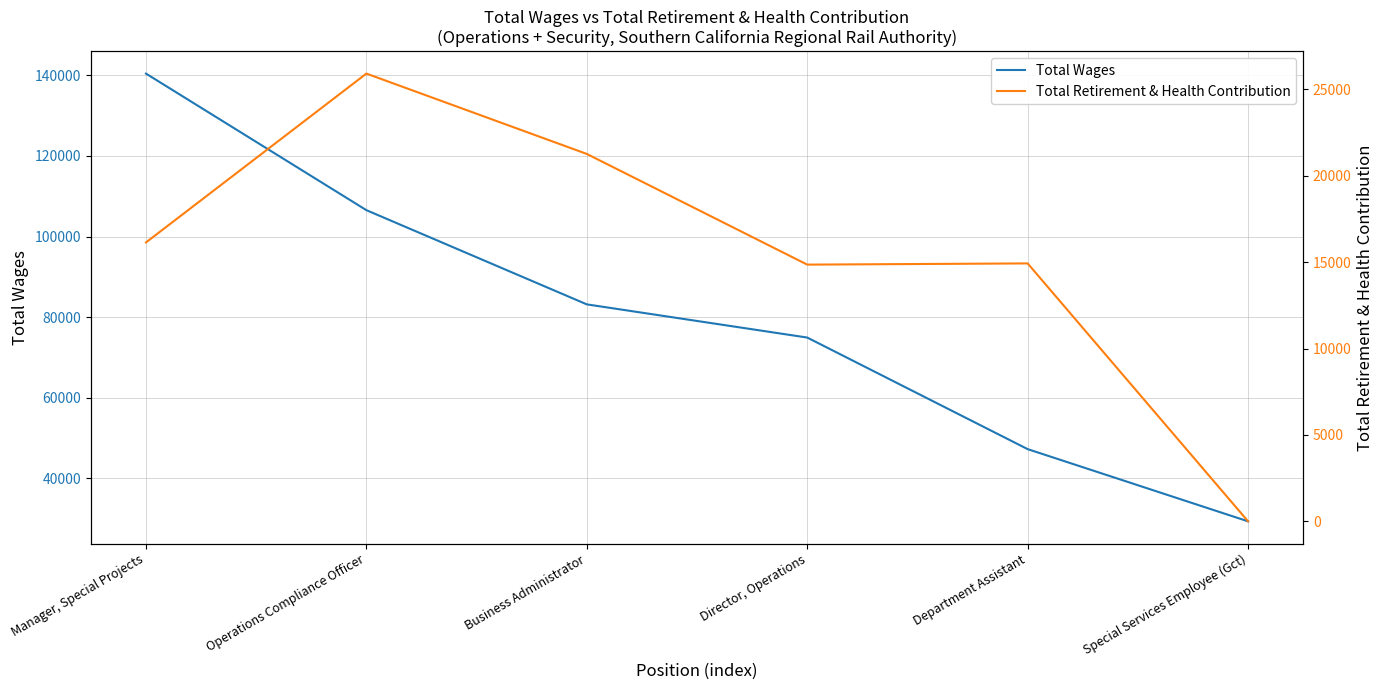

The Total Retirement & Health Contribution series shows 16139 at Manager, Special Projects. True or false?

True